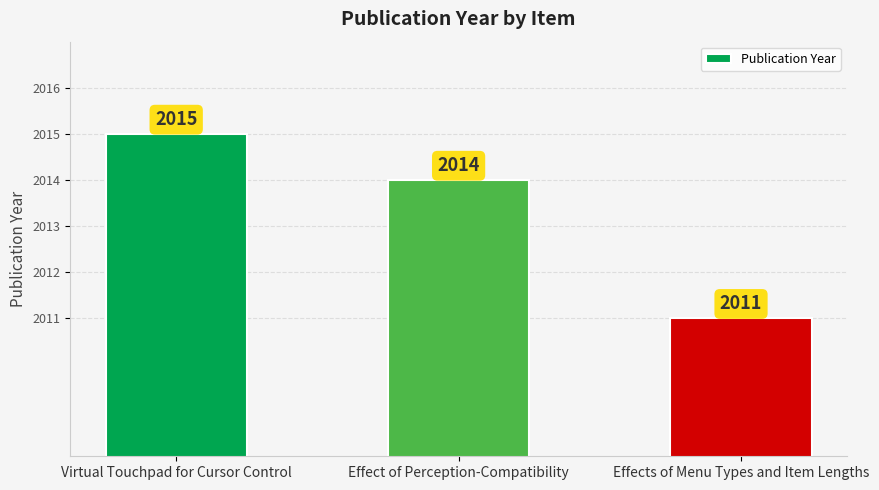

Reading left to right, list all the values displayed in this chart.

2015	2014	2011